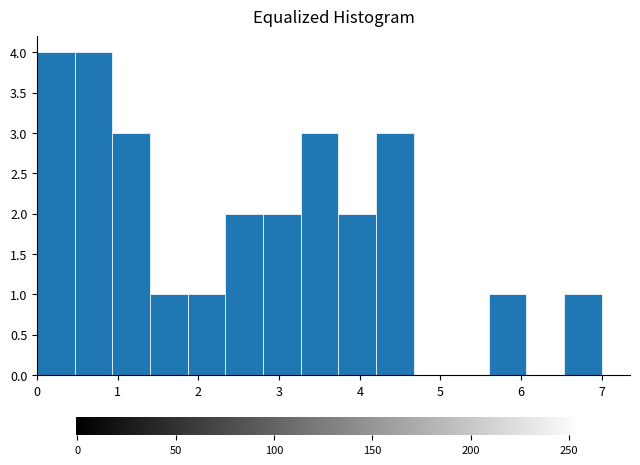

How tall is the bar that spans 3.7 to 4.2 on the x-axis? Neither the bar edges nor the heights are printed on the chart, so give them approximately, as read against the axes.

2